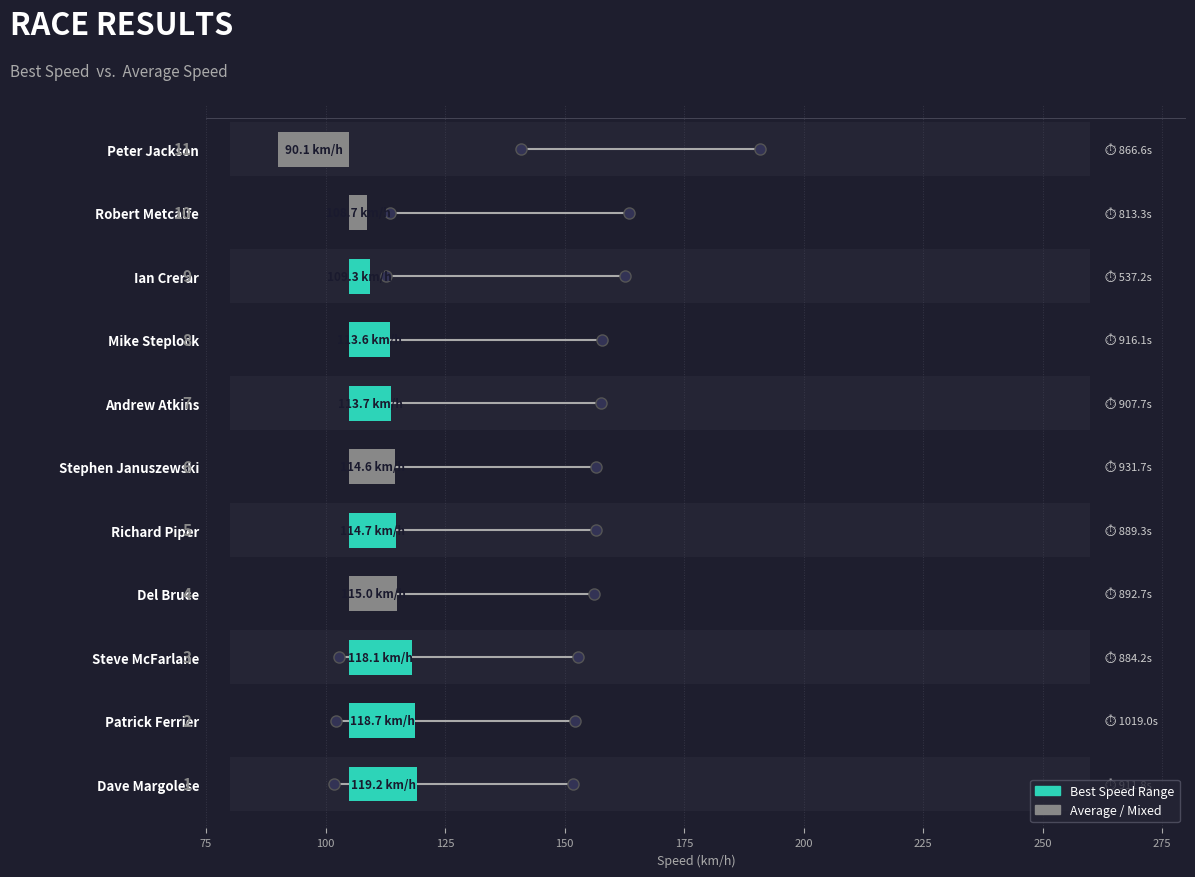

Are the bars grouped side by side (vs. stacked)?

No